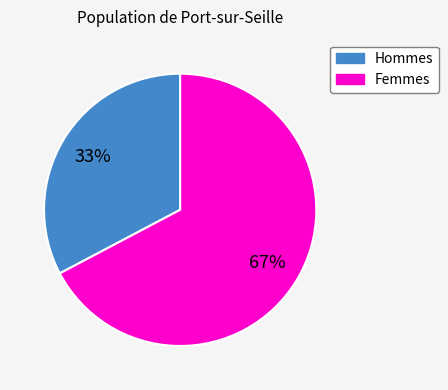

To the nearest percent, what is the average slice percentage?

50%